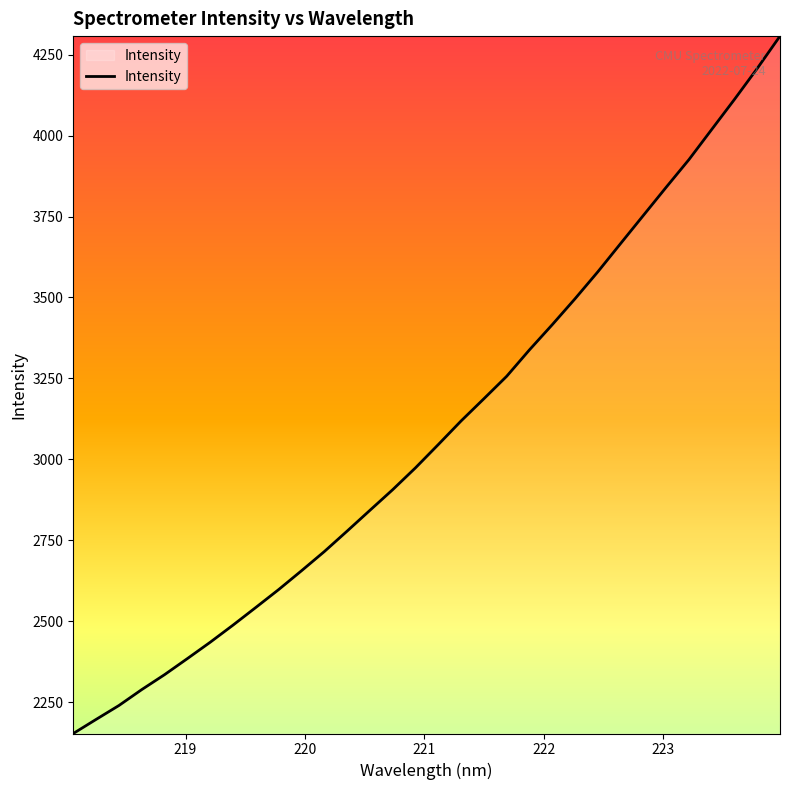

What is the greatest value displayed?

4307.5